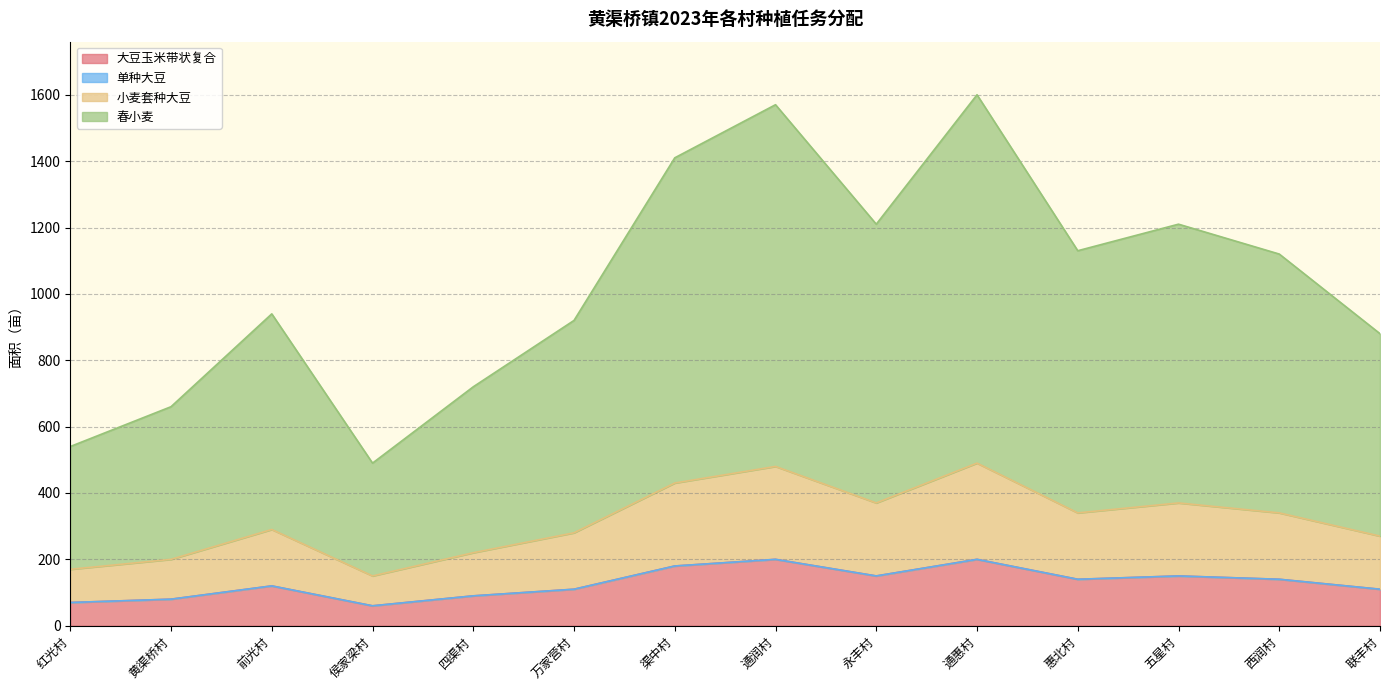

What is the sum of all 大豆玉米带状复合 values?

1800.0